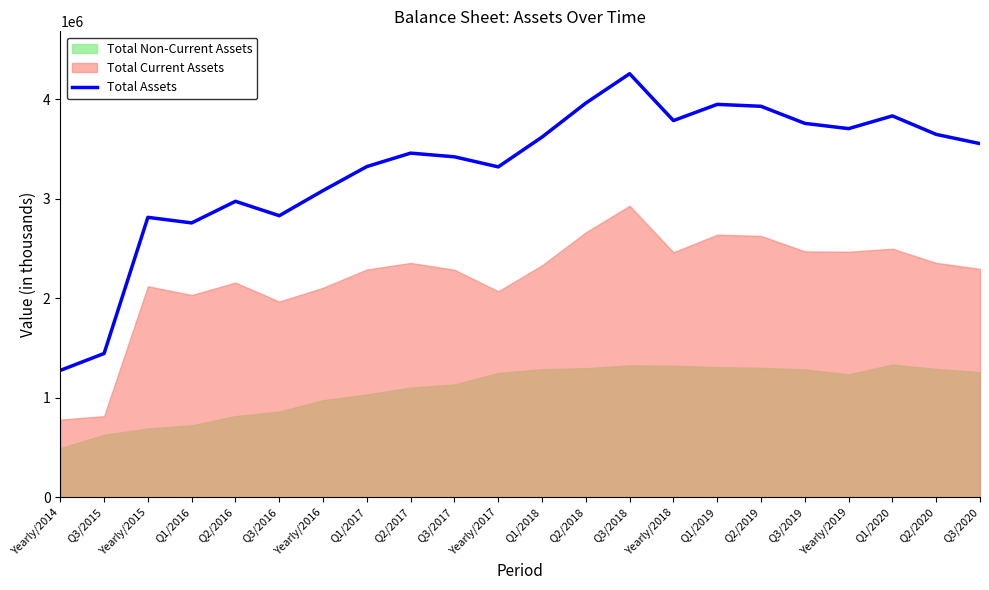

At which label does Total Assets reach its peak?

Q3/2018